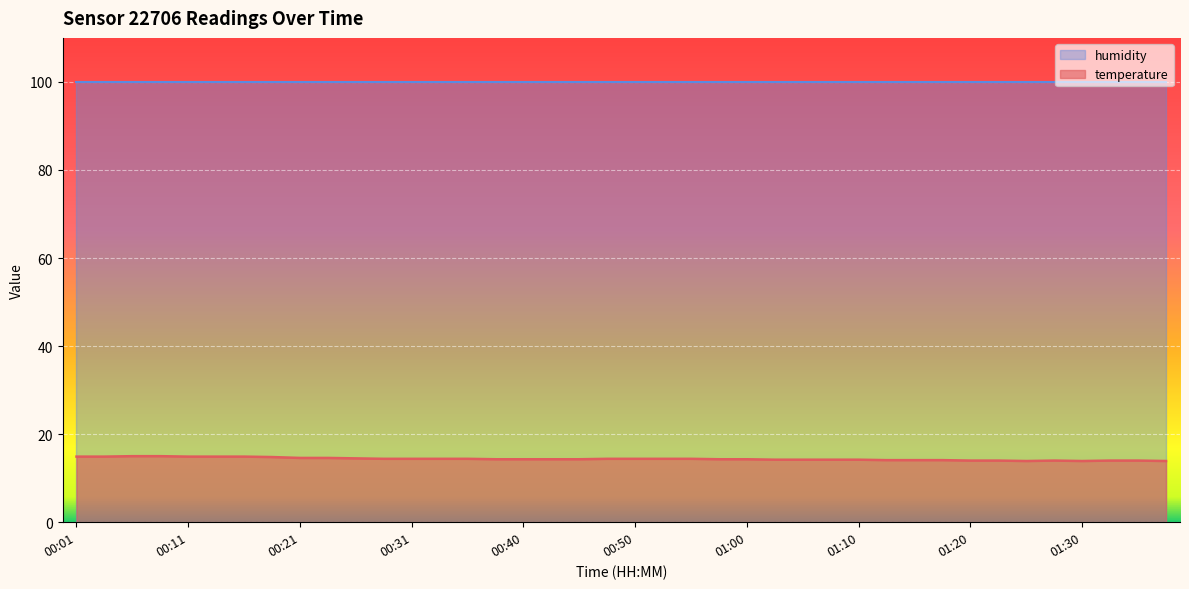

What is the difference between the maximum and minimum values?

1.1